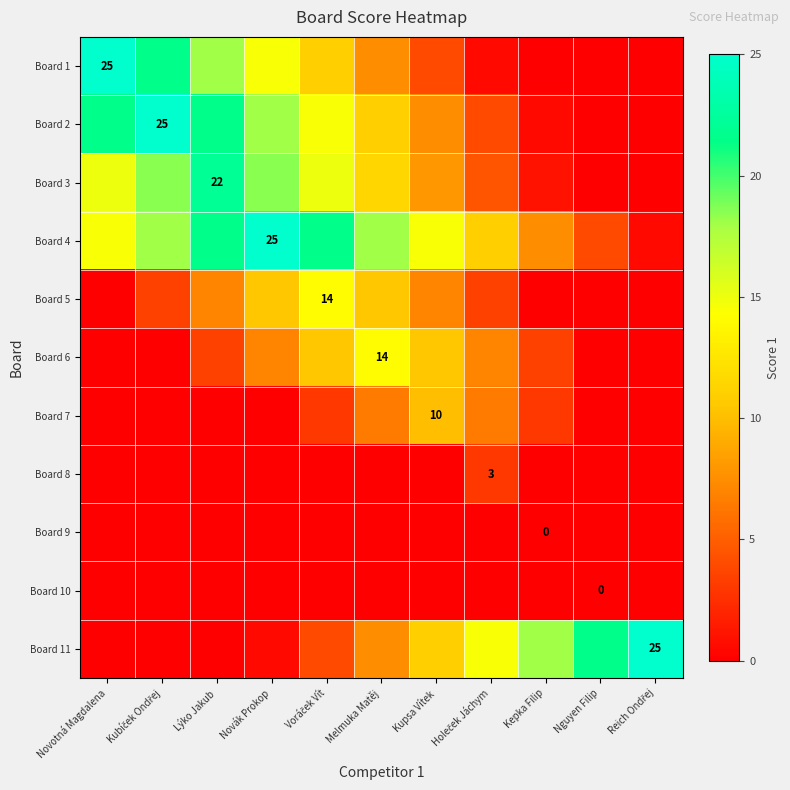

The value of Board 4 at Novák Prokop is 44.2. True or false?

False